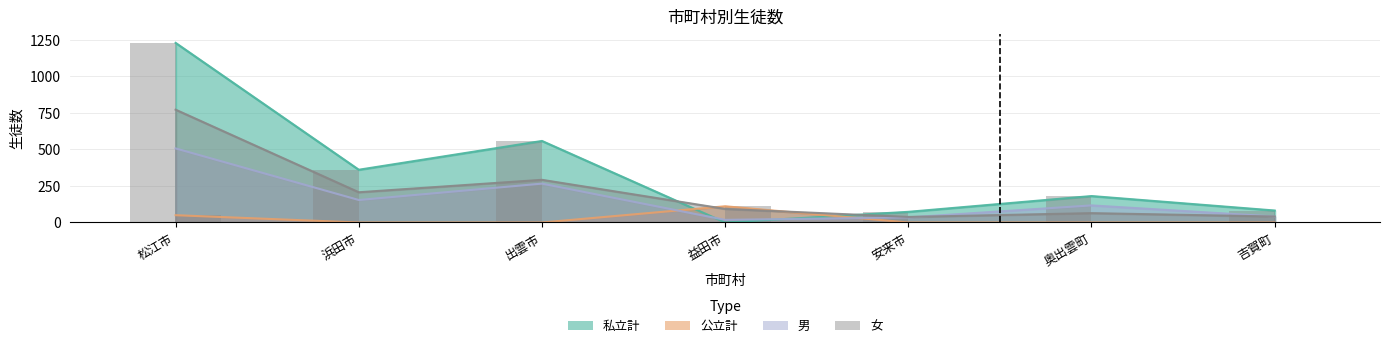

True or false: 女 has a value of 93 at 益田市.

True